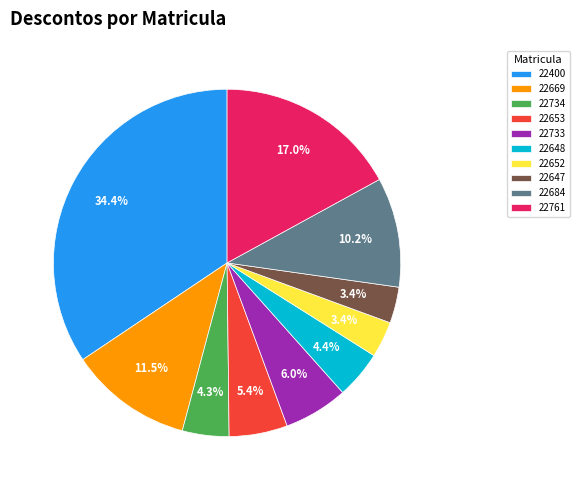

Approximately how many times larger is the value at 22648 compared to 22733?

0.7